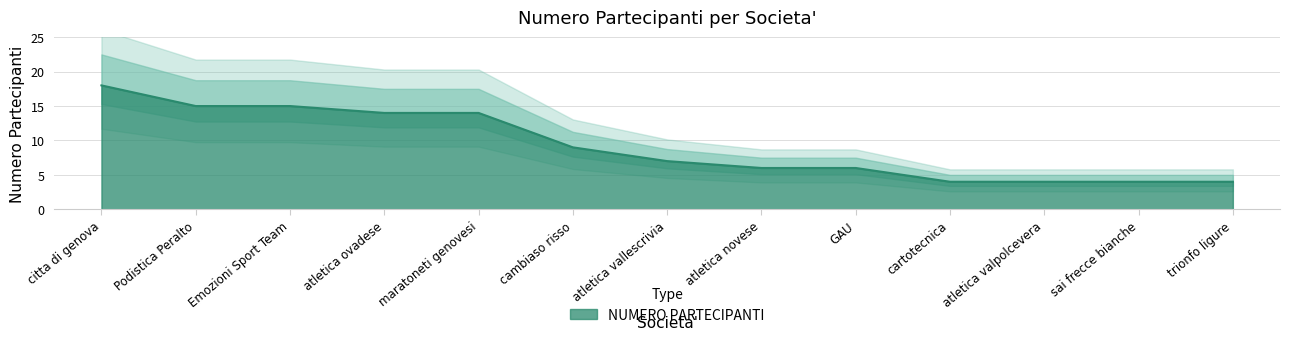

What is the sum of all values?

120